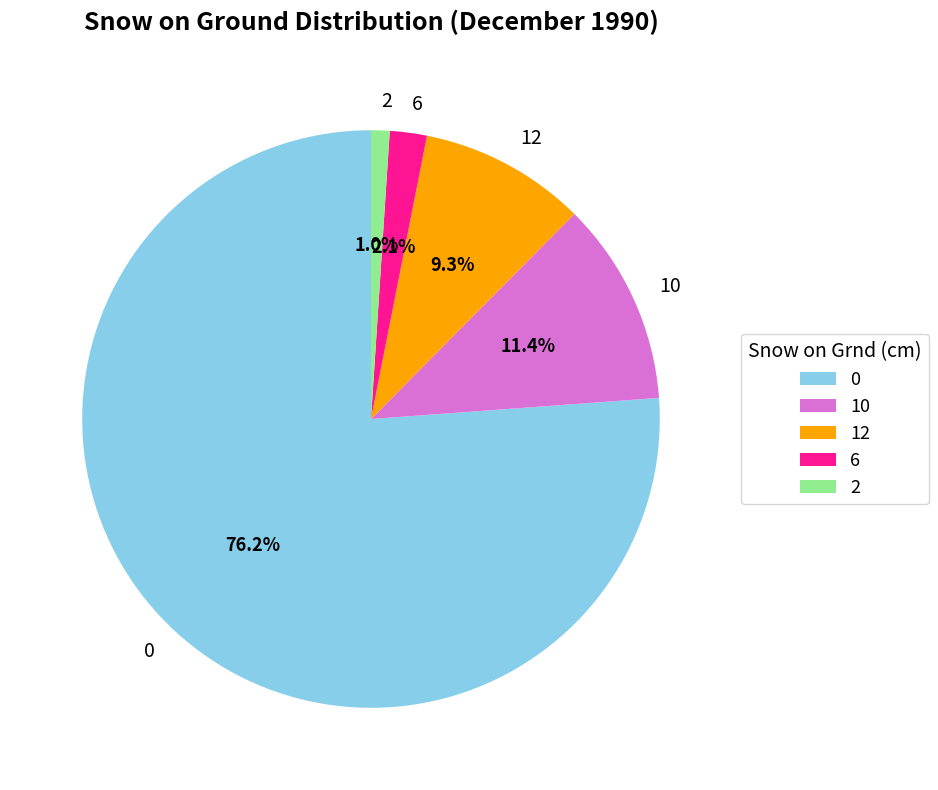

To the nearest percent, what is the difference between the largest and smallest slice percentages?

75%